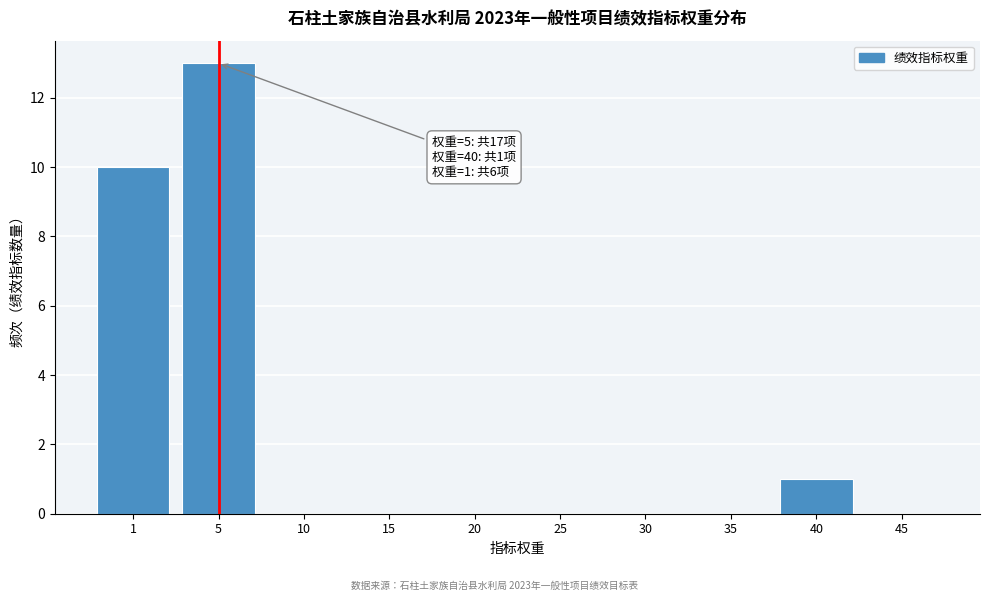

Reading left to right, extract all data points from this chart.

1=10	5=13	10=0	15=0	20=0	25=0	30=0	35=0	40=1	45=0